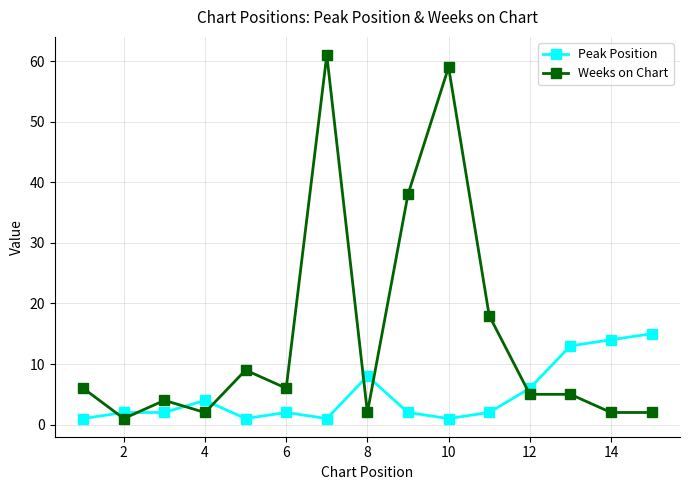

Which series has the widest spread of values?

Weeks on Chart